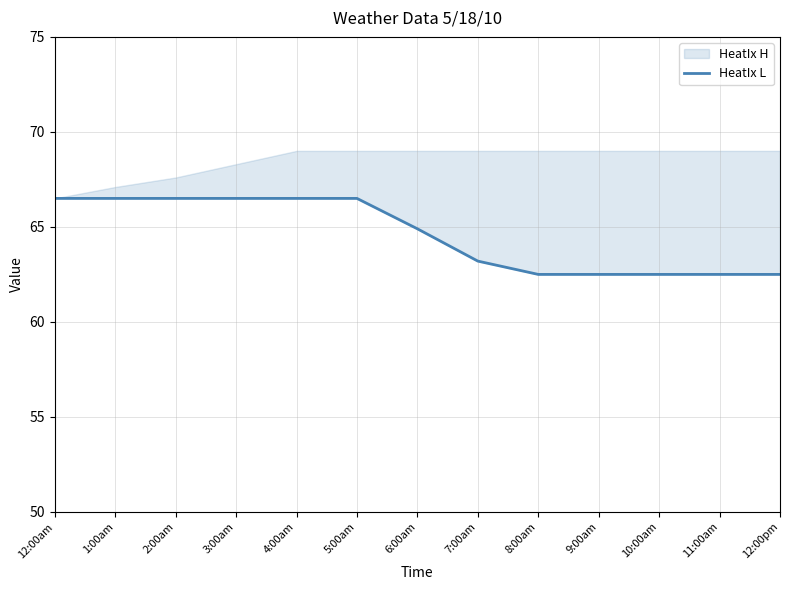

Approximately how many times larger is the value at 5:00am compared to 3:00am?

1.0